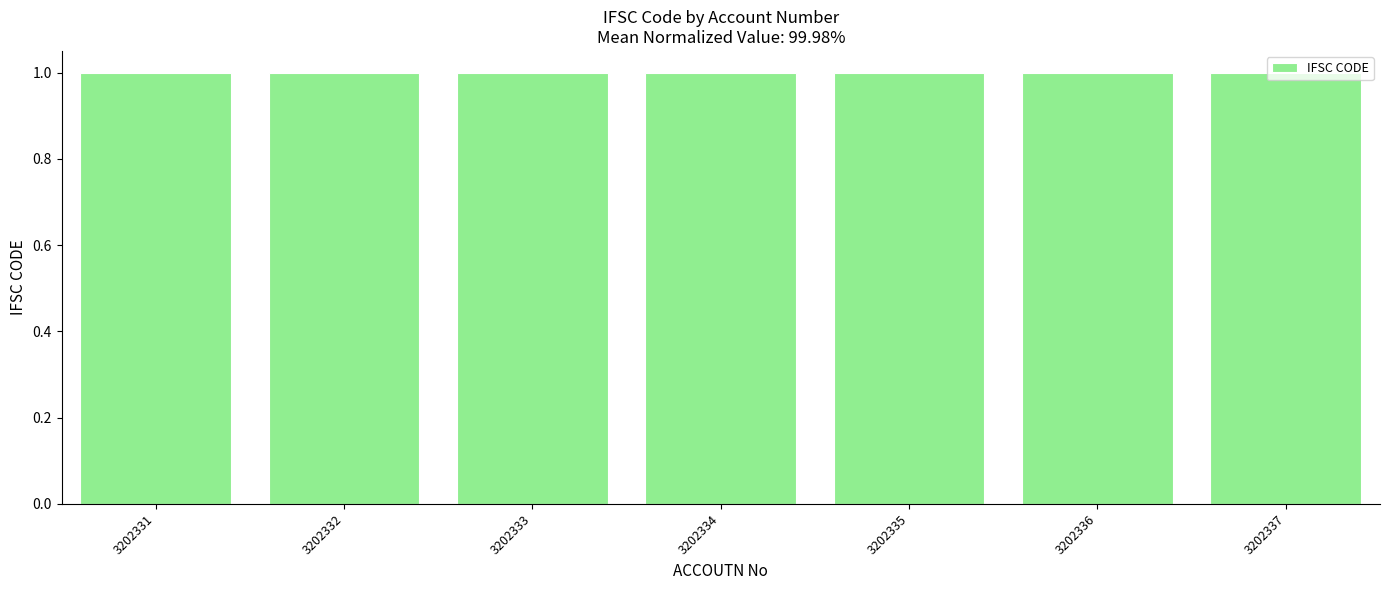

Are the bars grouped side by side (vs. stacked)?

No